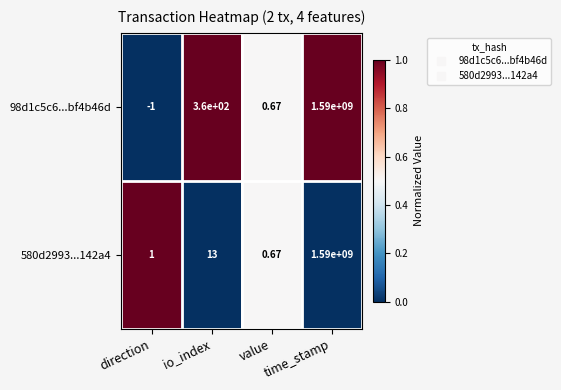

List the labels in order of 98d1c5c6...bf4b46d value, largest first.

time_stamp, io_index, value, direction